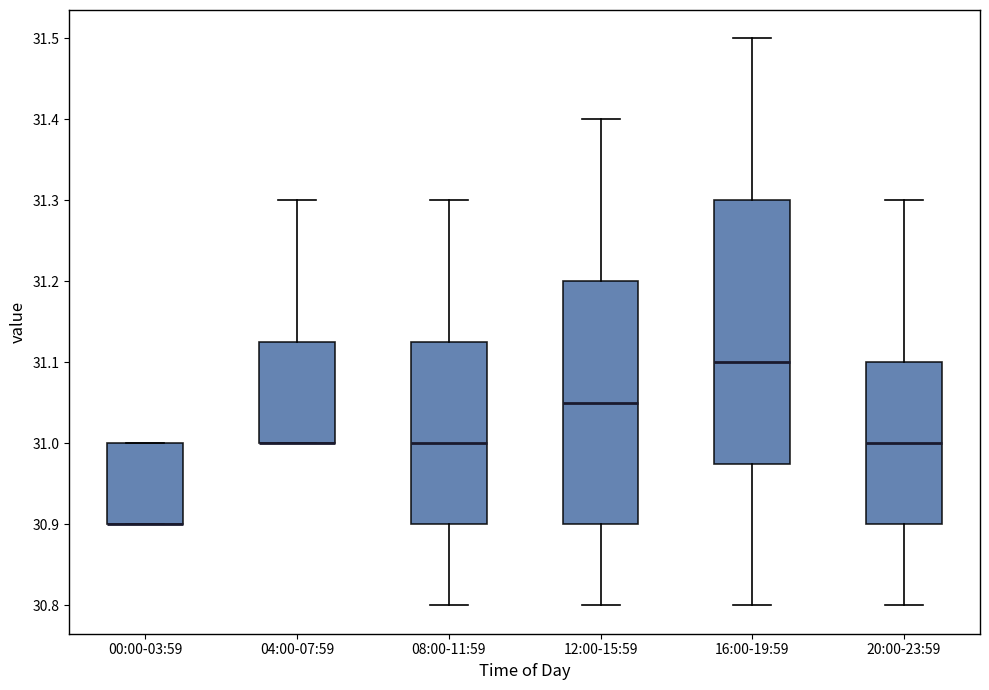

Which box is the tallest, from its lower edge to its upper edge?

16:00-19:59